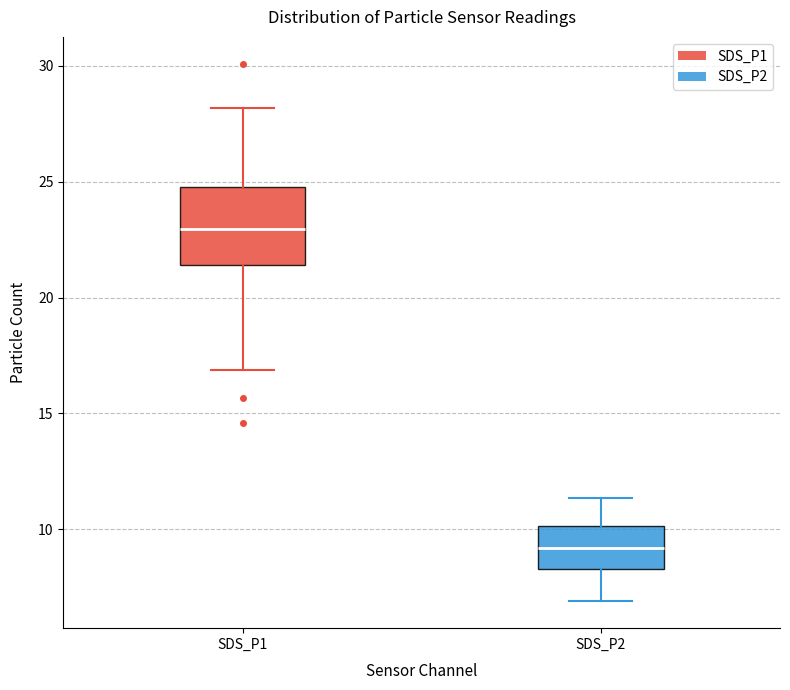

Reading left to right, read every box against the y-axis: the position of its median line, the range the box covers, and the ends of its whiskers. The values are not printed on the chart, so give them approximately, as read against the axis.

SDS_P1: median 23.0, box 21.5 to 25.0, whiskers 17.0 to 28.0
SDS_P2: median 9.0, box 8.5 to 10.0, whiskers 7.0 to 11.5